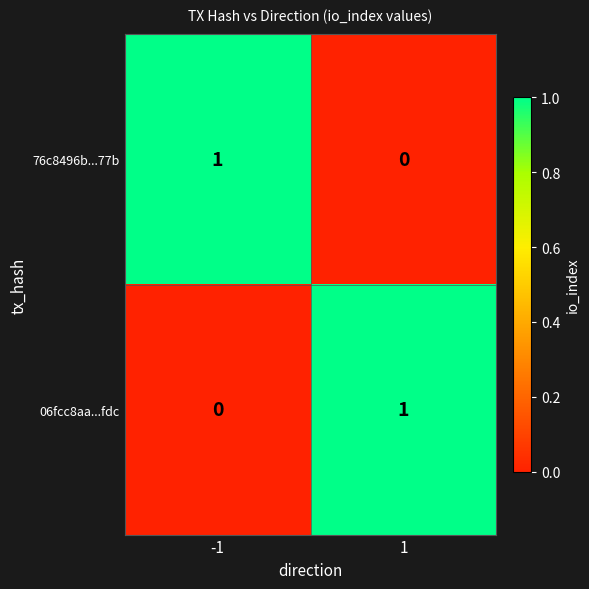

The 76c8496b...77b series shows 0 at 1. True or false?

True